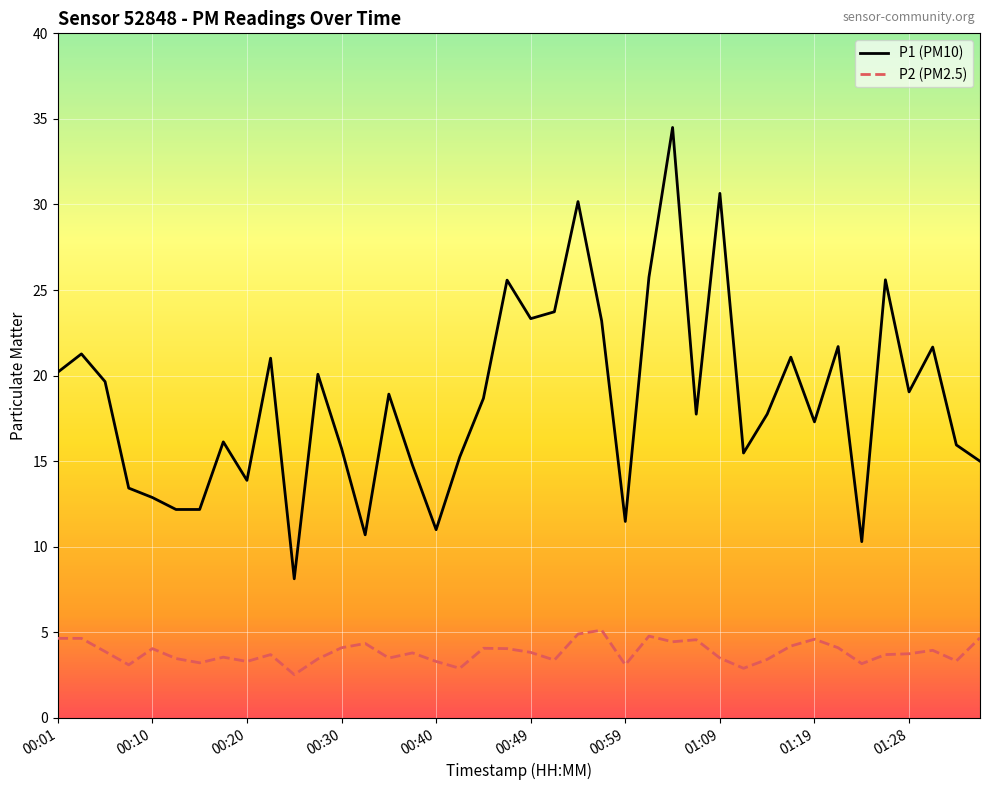

How many lines are shown in the chart?

2